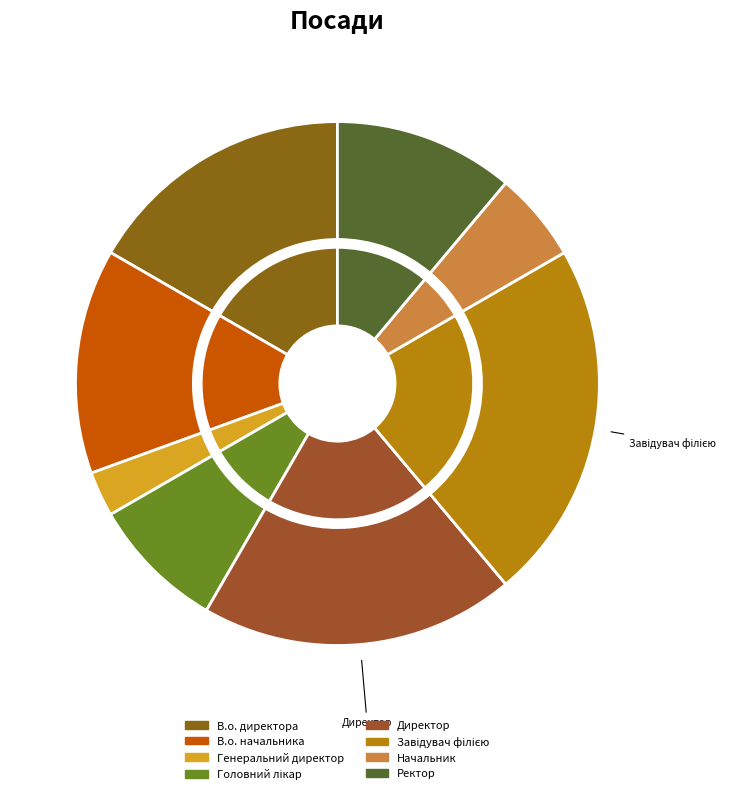

How many slices are in this pie chart?

8